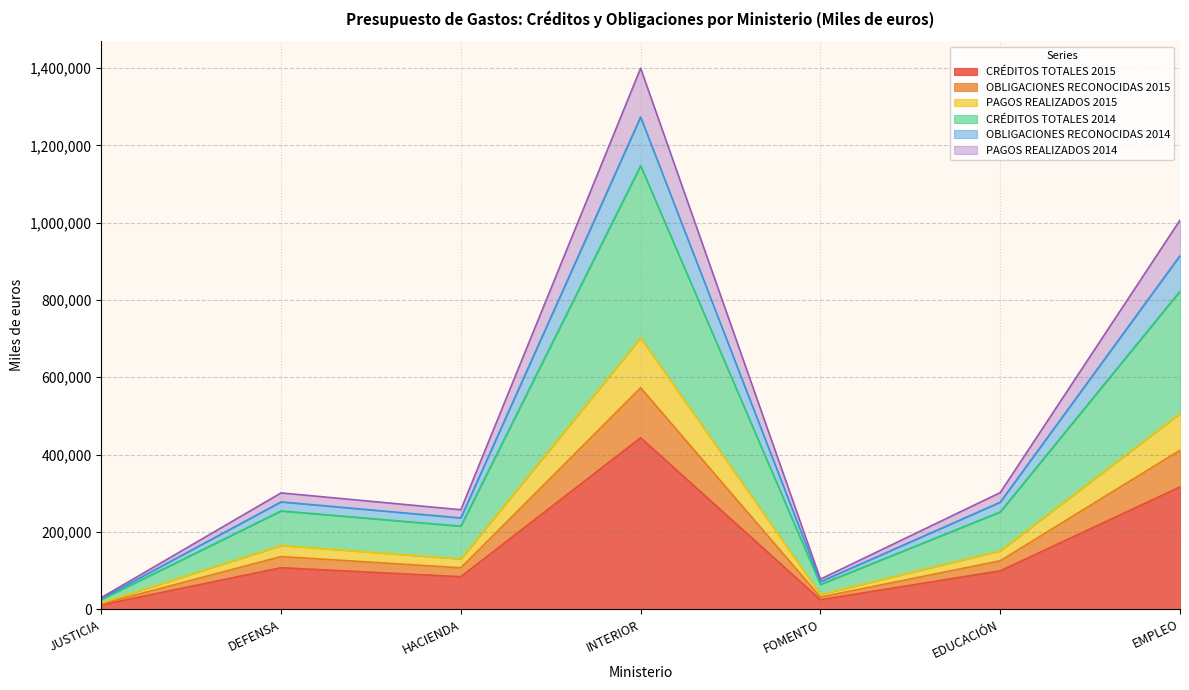

List the labels in order of PAGOS REALIZADOS 2015 value, smallest first.

JUSTICIA, FOMENTO, HACIENDA, DEFENSA, EDUCACIÓN, EMPLEO, INTERIOR